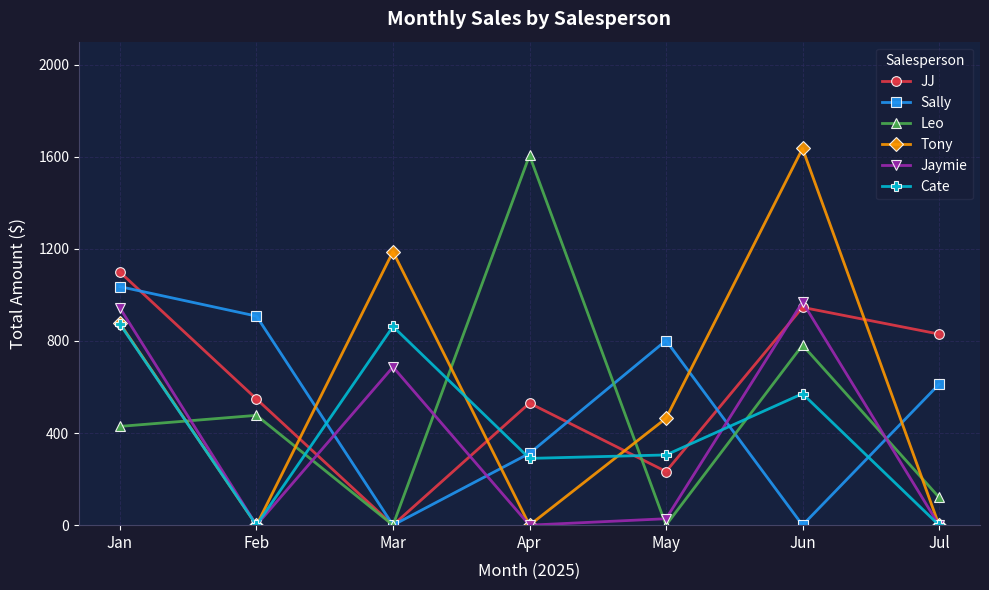

Is it true that Sally equals 398 at Jul?

False